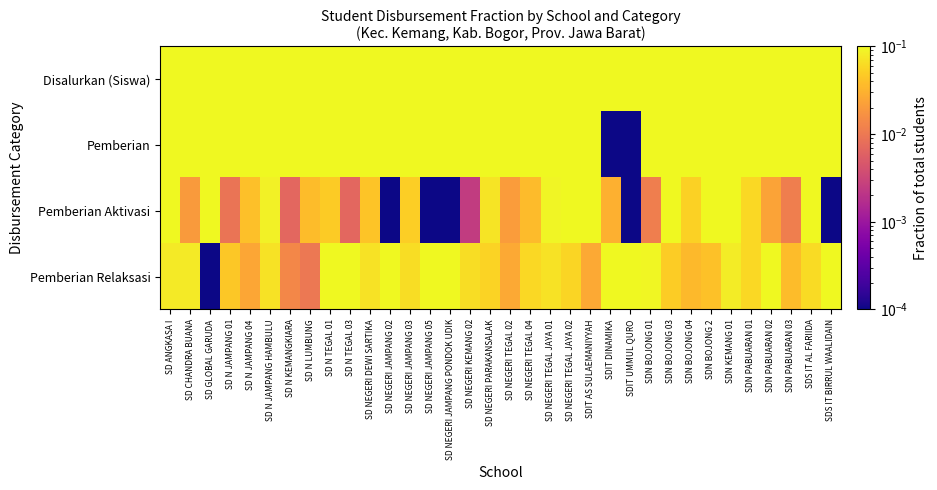

Which has a higher value, SDS IT AL FARIIDA or SDN PABUARAN 02?

SDS IT AL FARIIDA